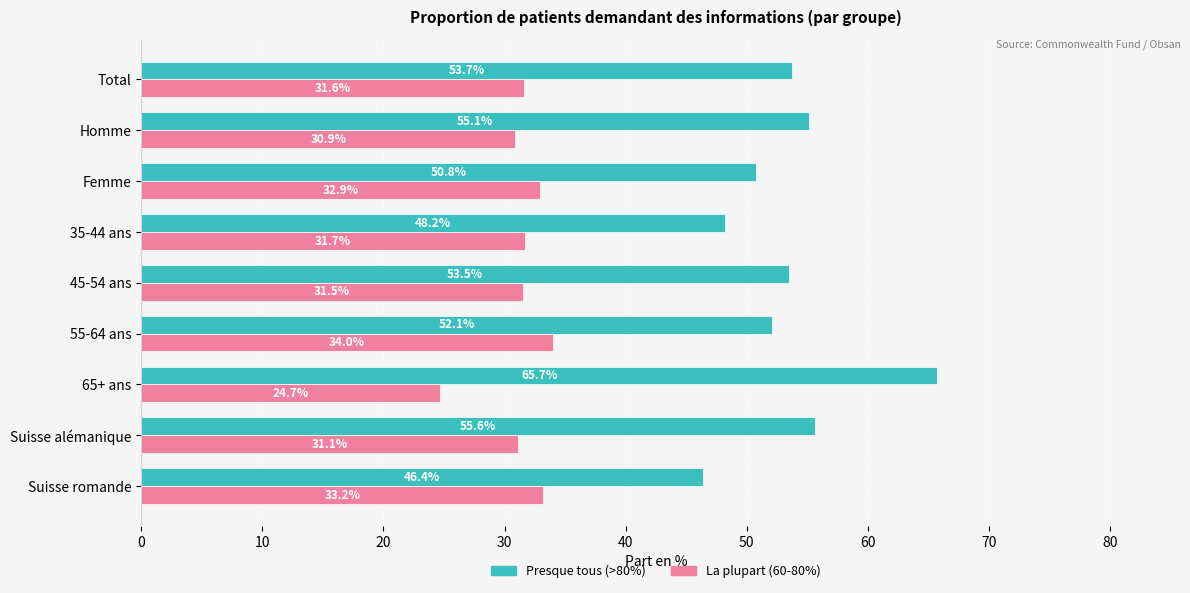

List the labels in order of La plupart (60-80%) value, smallest first.

65+ ans, Homme, Suisse alémanique, 45-54 ans, Total, 35-44 ans, Femme, Suisse romande, 55-64 ans